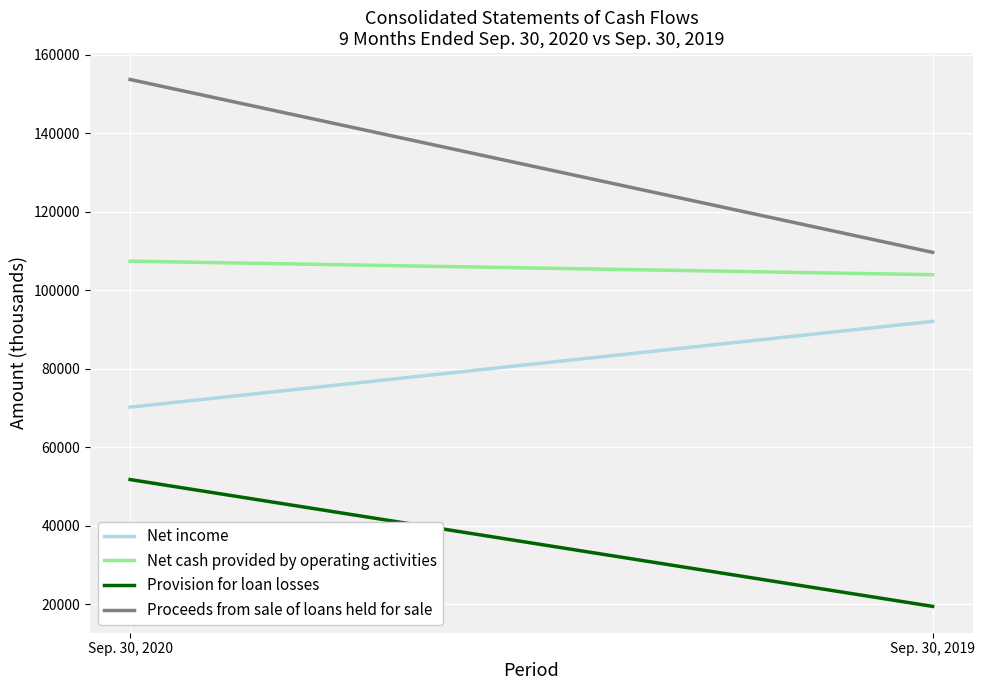

The Proceeds from sale of loans held for sale series shows 109661 at Sep. 30, 2019. True or false?

True